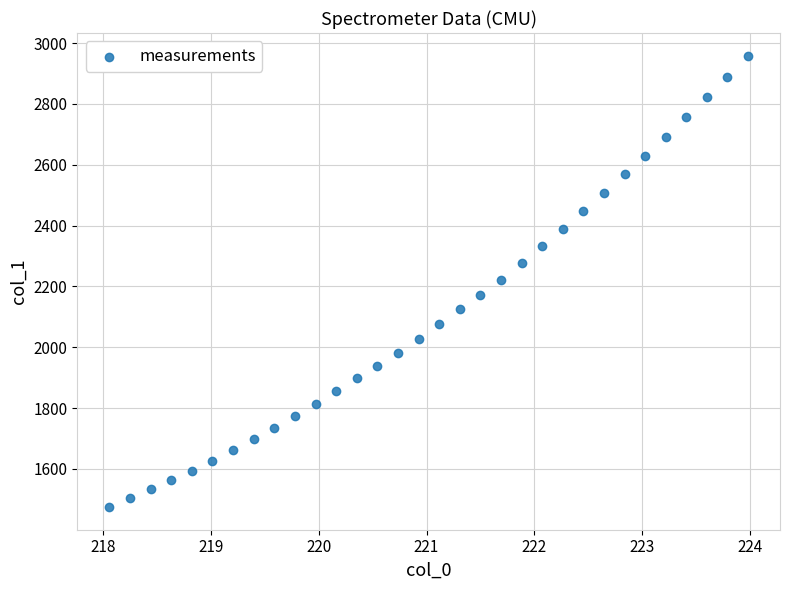

What is the range of X values (max minus min)?

5.9